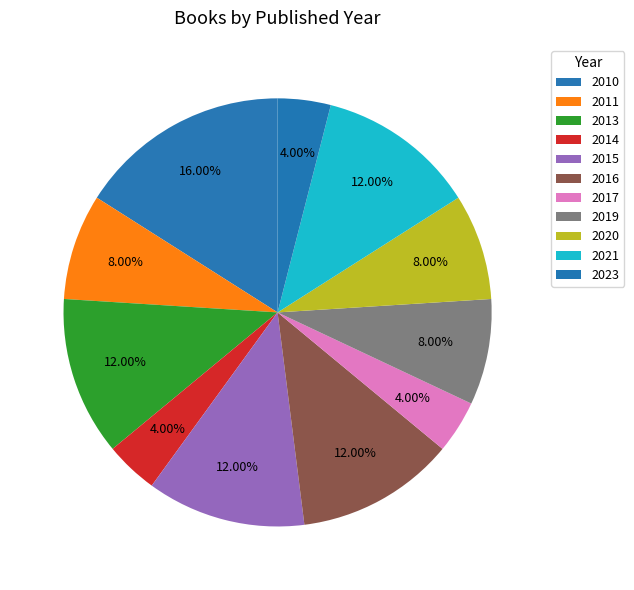

How many segments does this pie chart have?

11